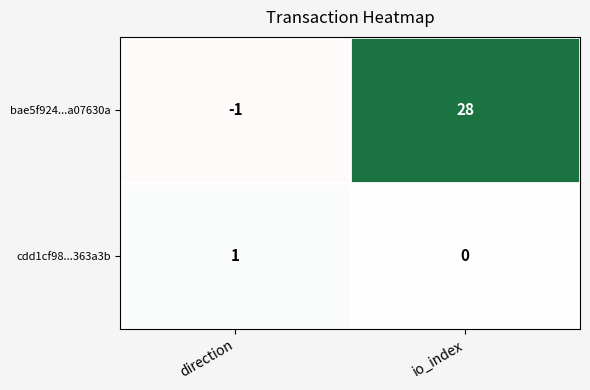

Rank the series by their maximum value, from highest to lowest.

bae5f924...a07630a, cdd1cf98...363a3b